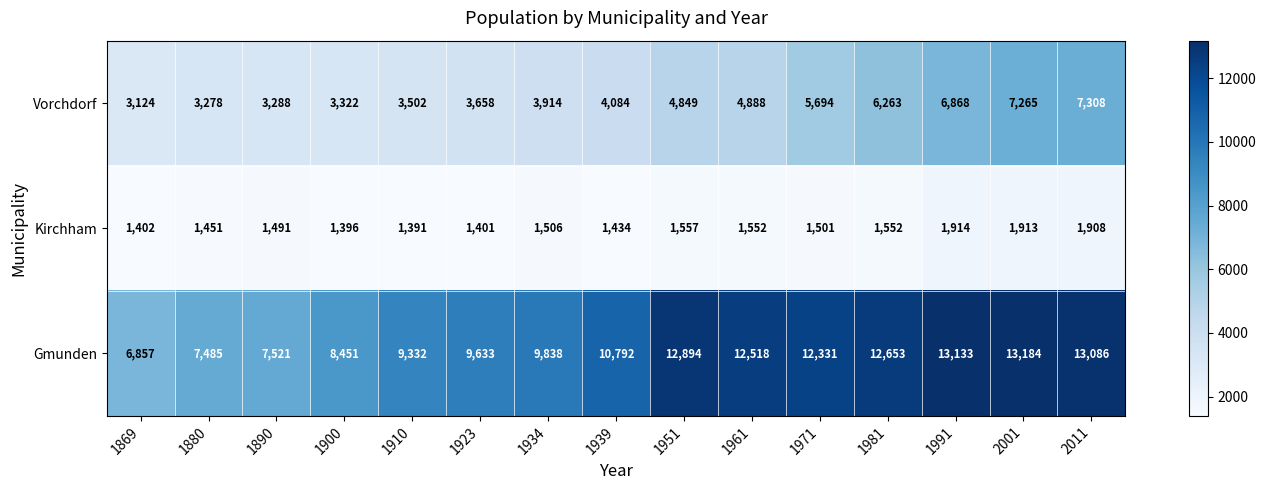

How many categories are shown in the chart?

15